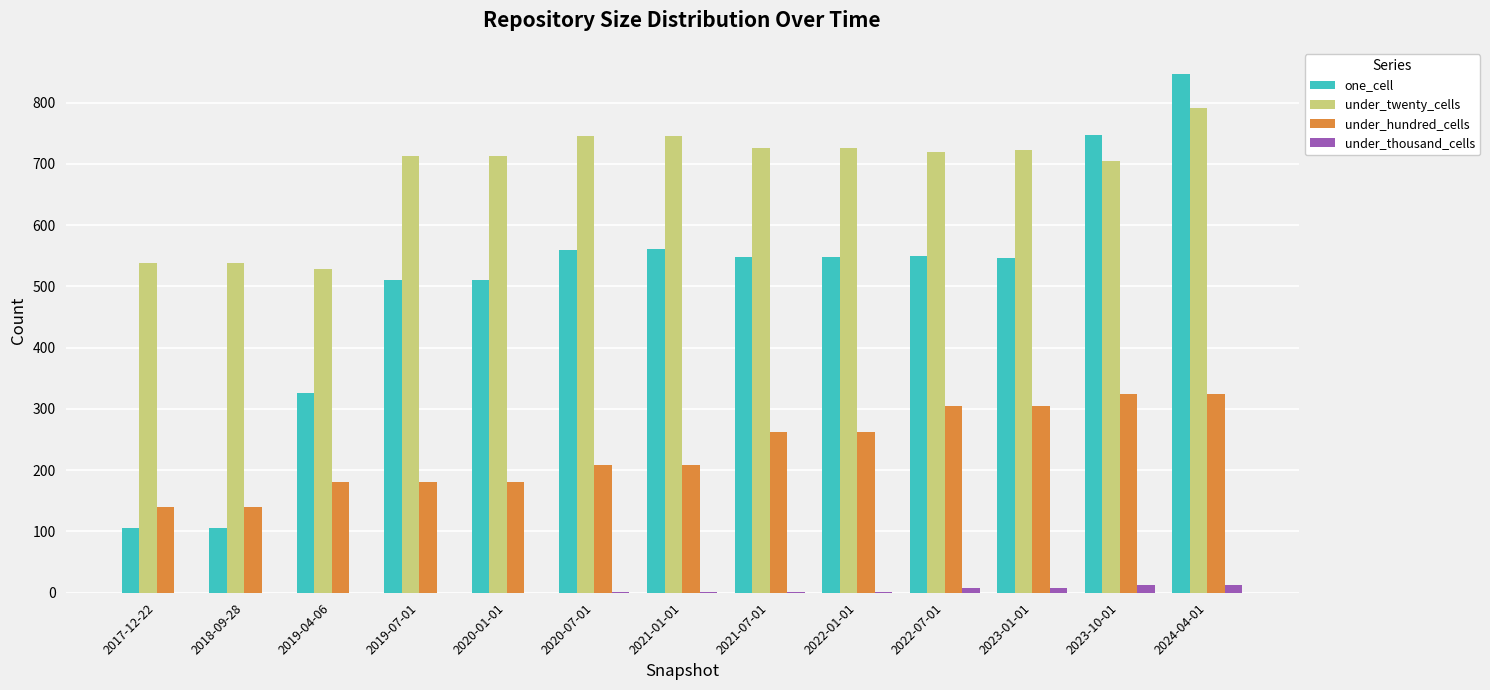

What is the difference between the under_twenty_cells values at 2018-09-28 and 2022-01-01?

188